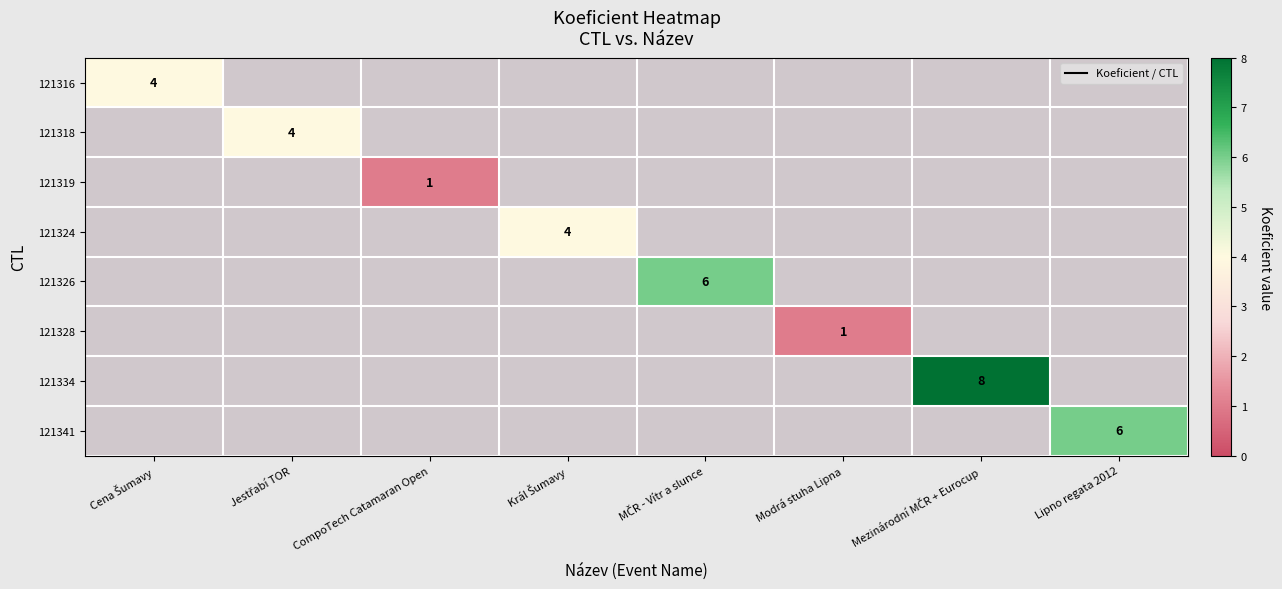

Which label corresponds to the smallest value in the chart?

CompoTech Catamaran Open